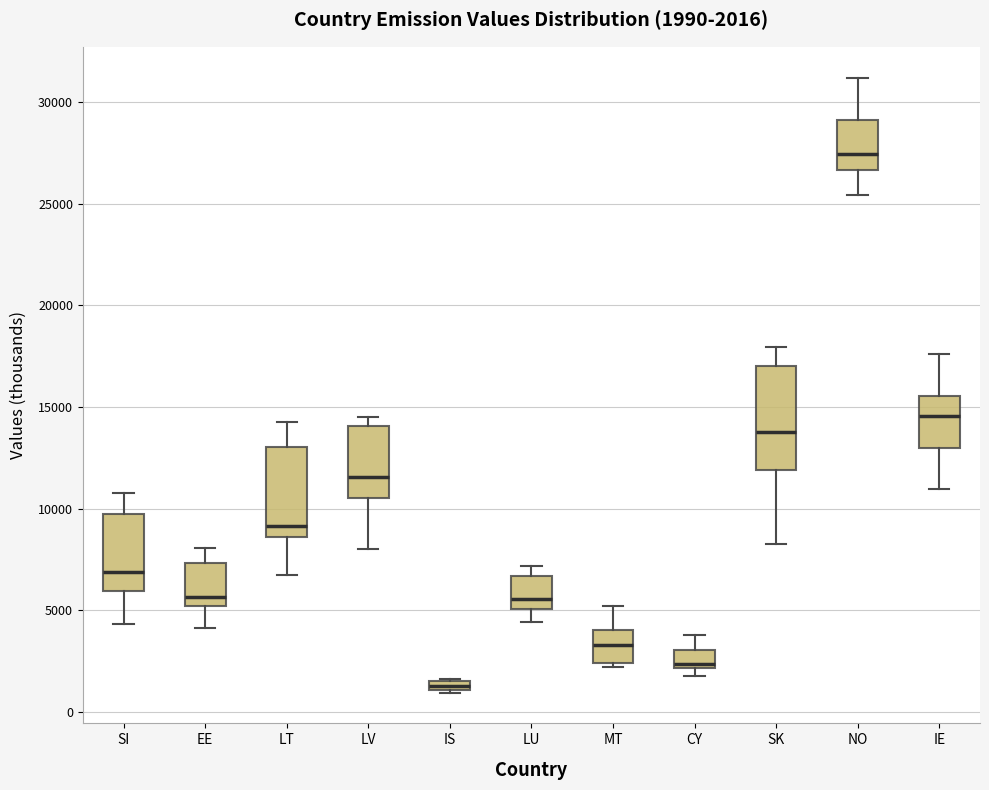

Which box's median line is the highest?

NO